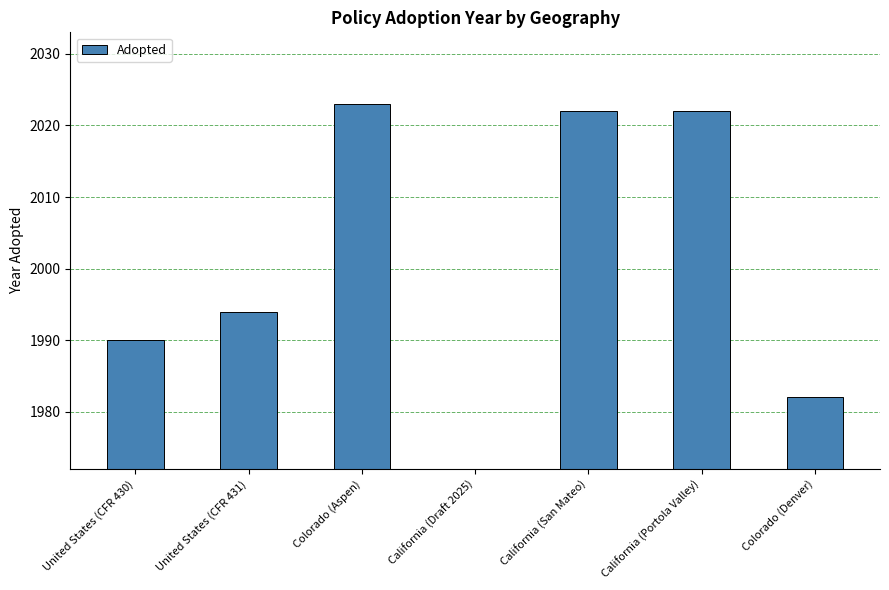

Between Colorado (Denver) and United States (CFR 430), which is larger?

United States (CFR 430)